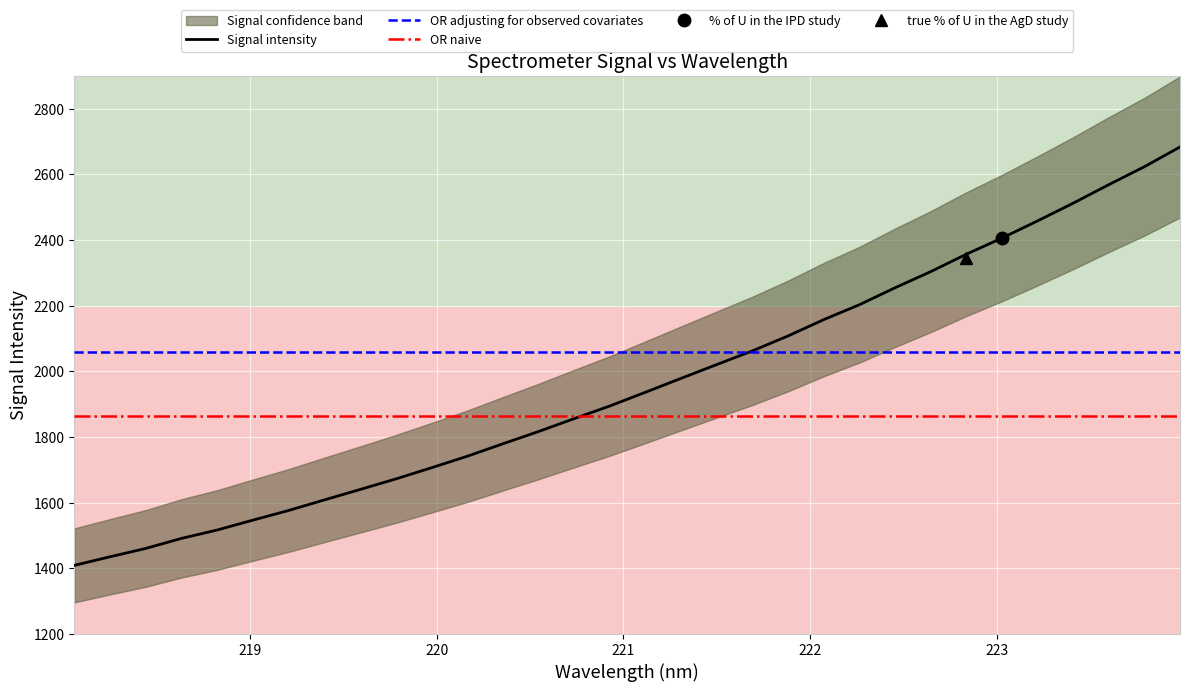

What is the value of the 1st point from the left?

1409.1